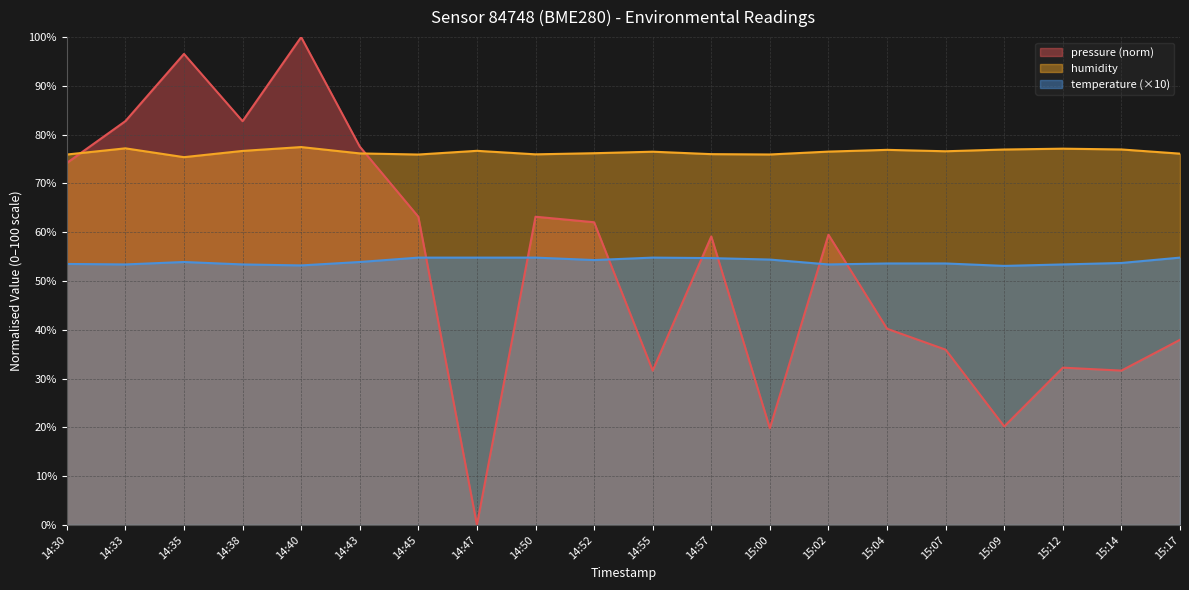

Which series has the largest range (max minus min)?

pressure (norm)